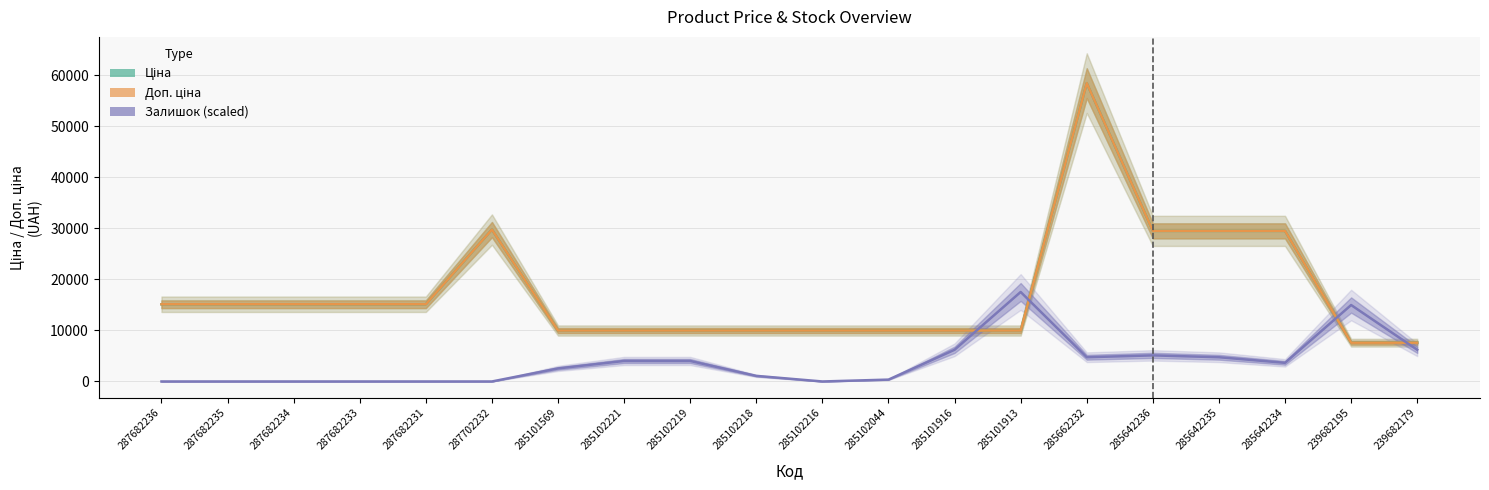

What is the label of the 15th point from the right?

287702232